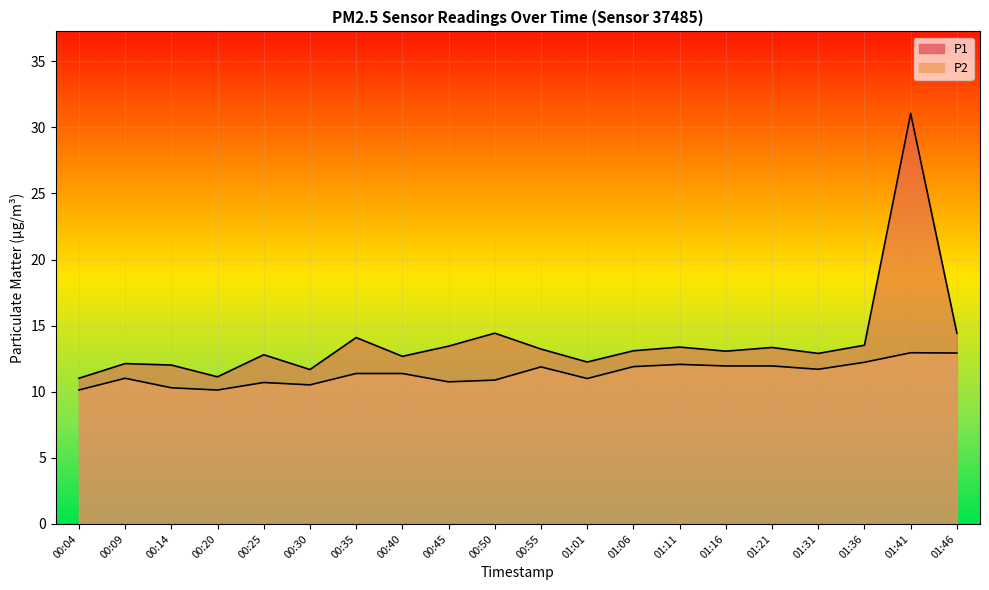

How many data points does each series have?

20